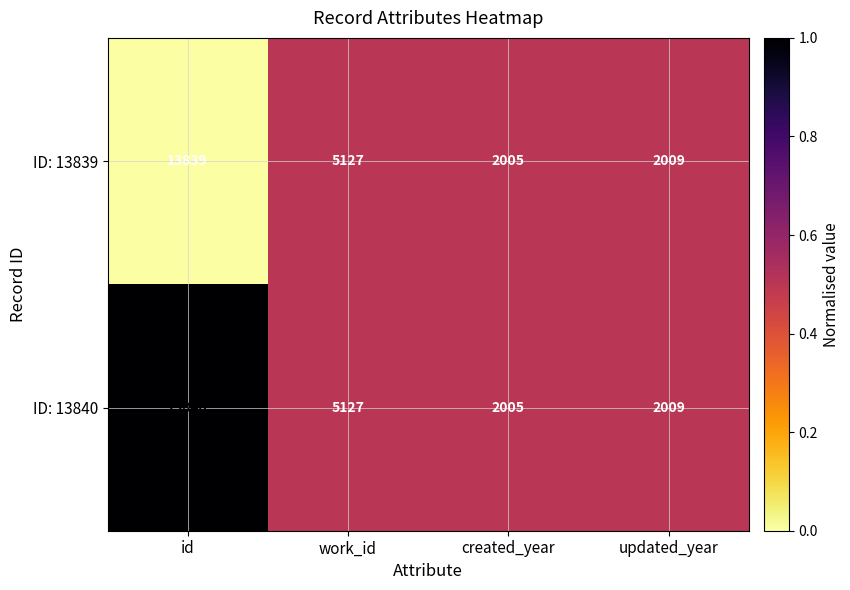

True or false: ID: 13839 has a value of 3244 at work_id.

False